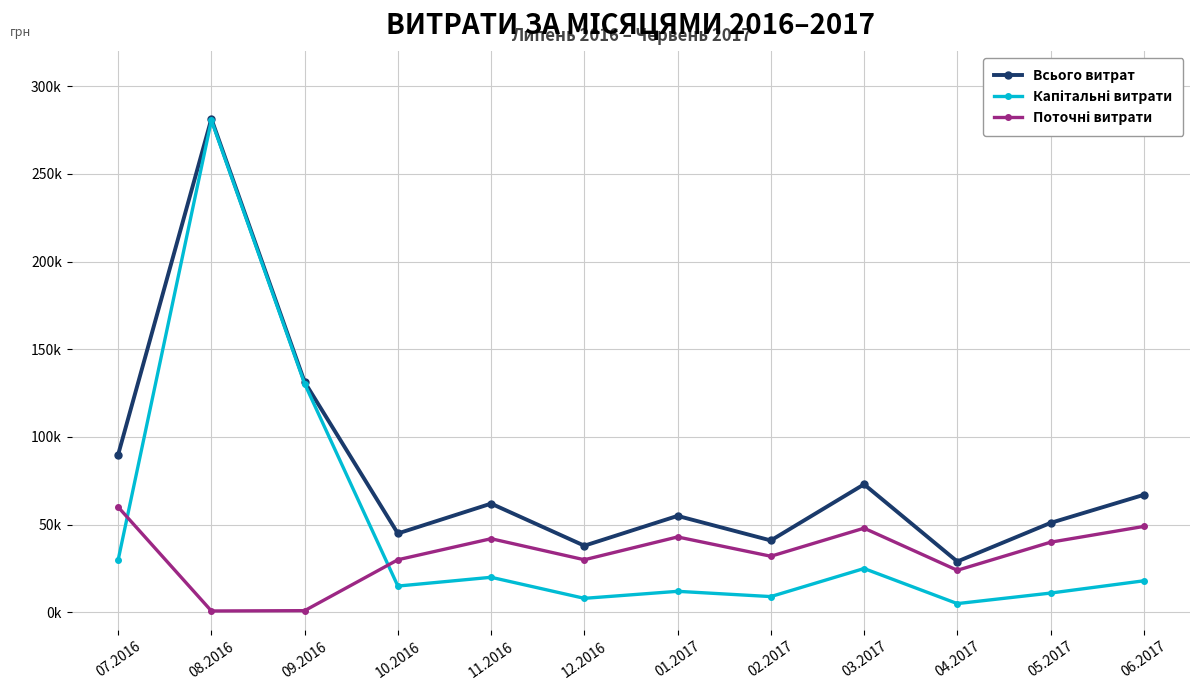

True or false: Поточні витрати has a value of 45645.0 at 12.2016.

False